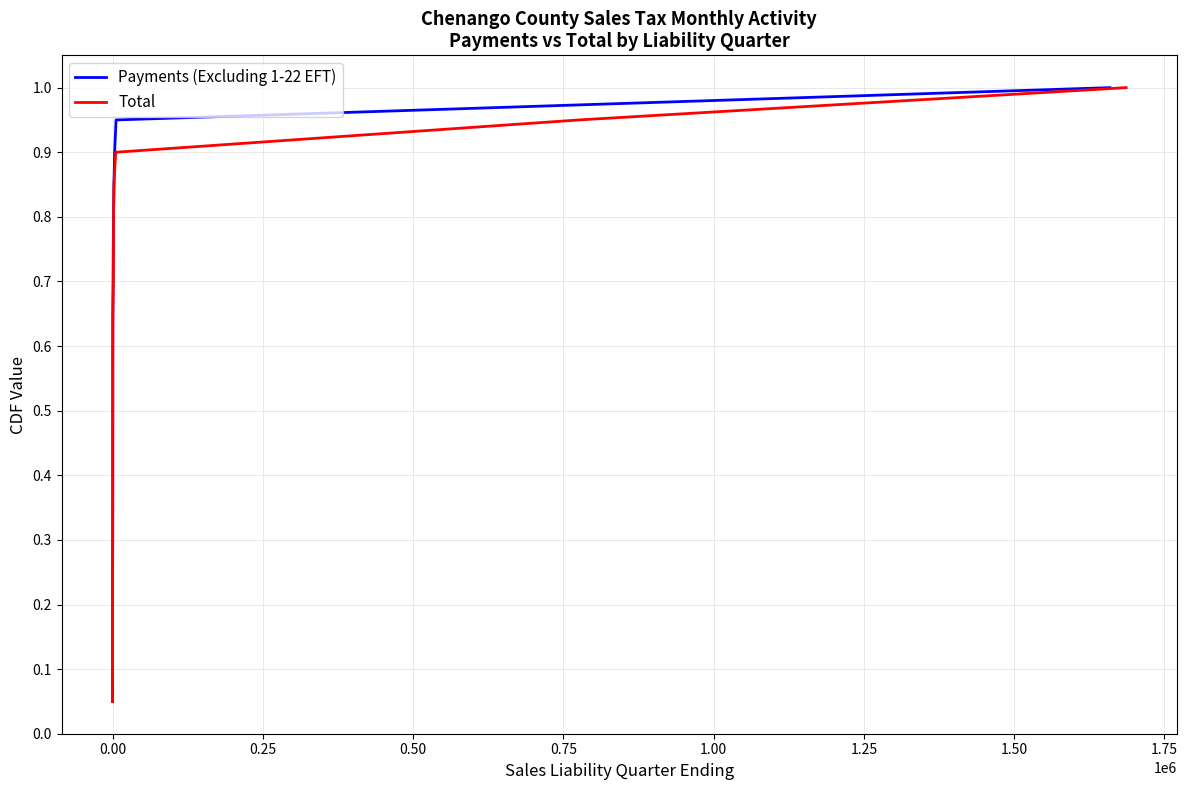

Reading left to right, list all the values displayed in this chart.

Payments (Excluding 1-22 EFT): 0.1	0.1	0.1	0.2	0.2	0.3	0.3	0.4	0.5	0.5	0.6	0.6	0.7	0.7	0.8	0.8	0.8	0.9	0.9	1.0
Total: 0.1	0.1	0.1	0.2	0.2	0.3	0.3	0.4	0.5	0.5	0.6	0.6	0.7	0.7	0.8	0.8	0.8	0.9	0.9	1.0